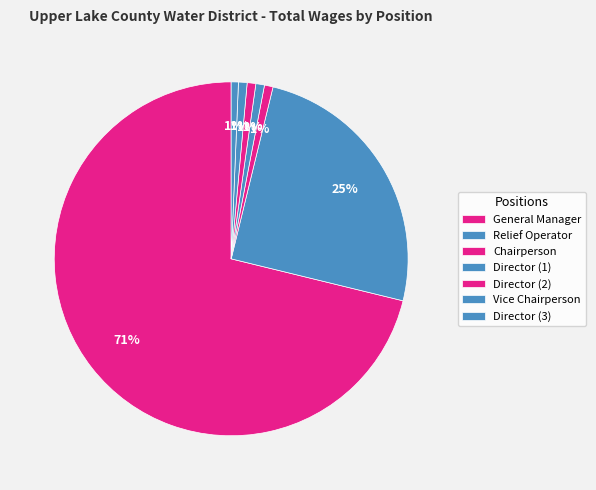

Is it true that Relief Operator is 37% of the pie?

False